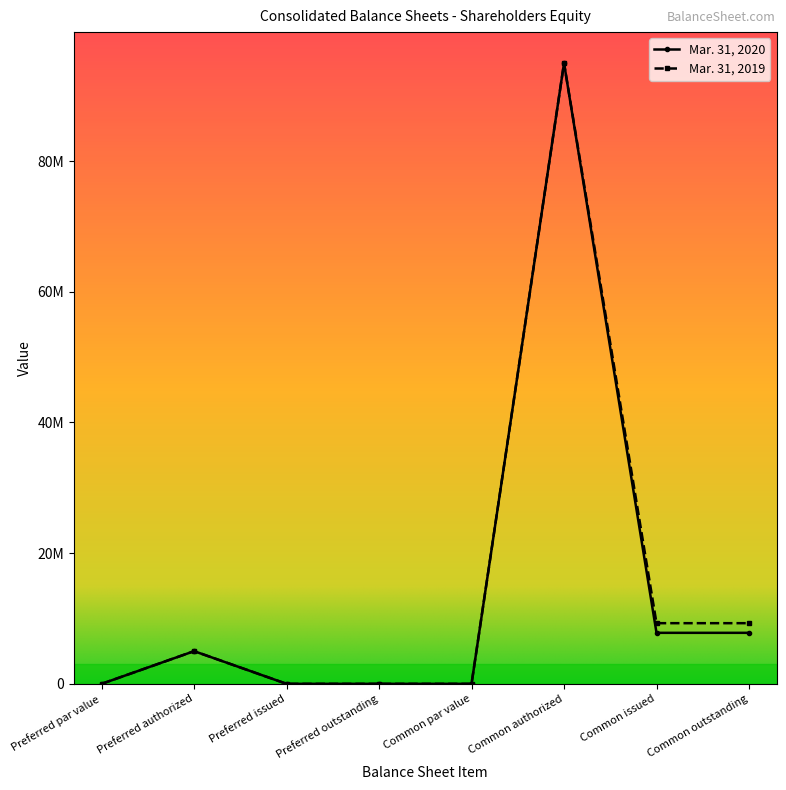

The Mar. 31, 2019 series shows 33459578 at Common authorized. True or false?

False